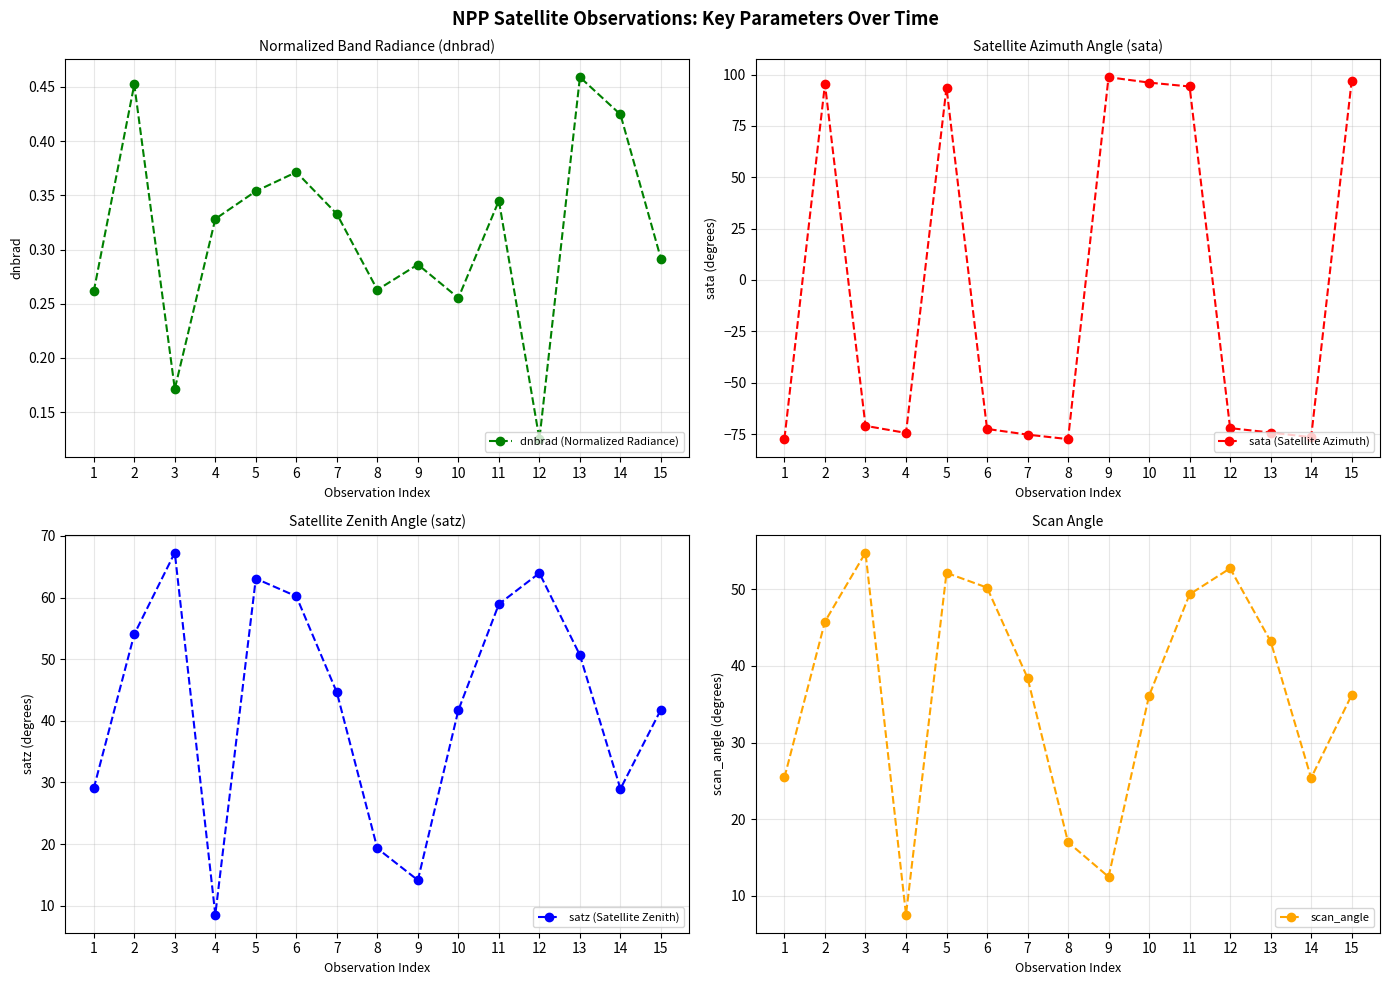

At how many categories does at least one series exceed -21?

15